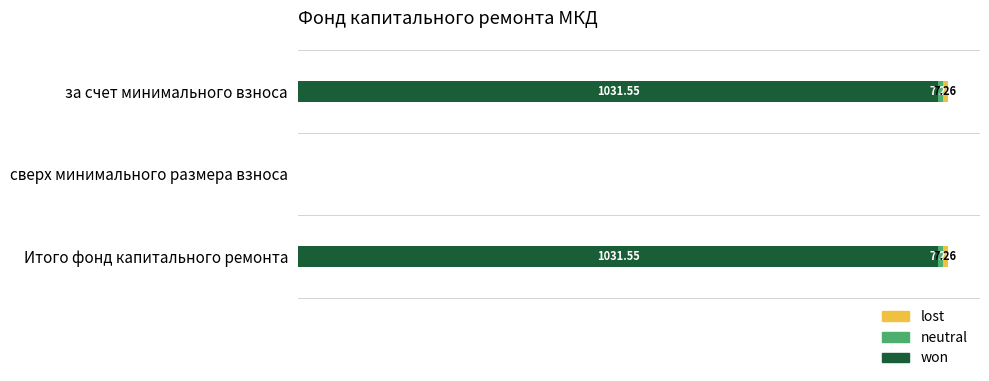

At which label is won closest to 515?

сверх минимального размера взноса